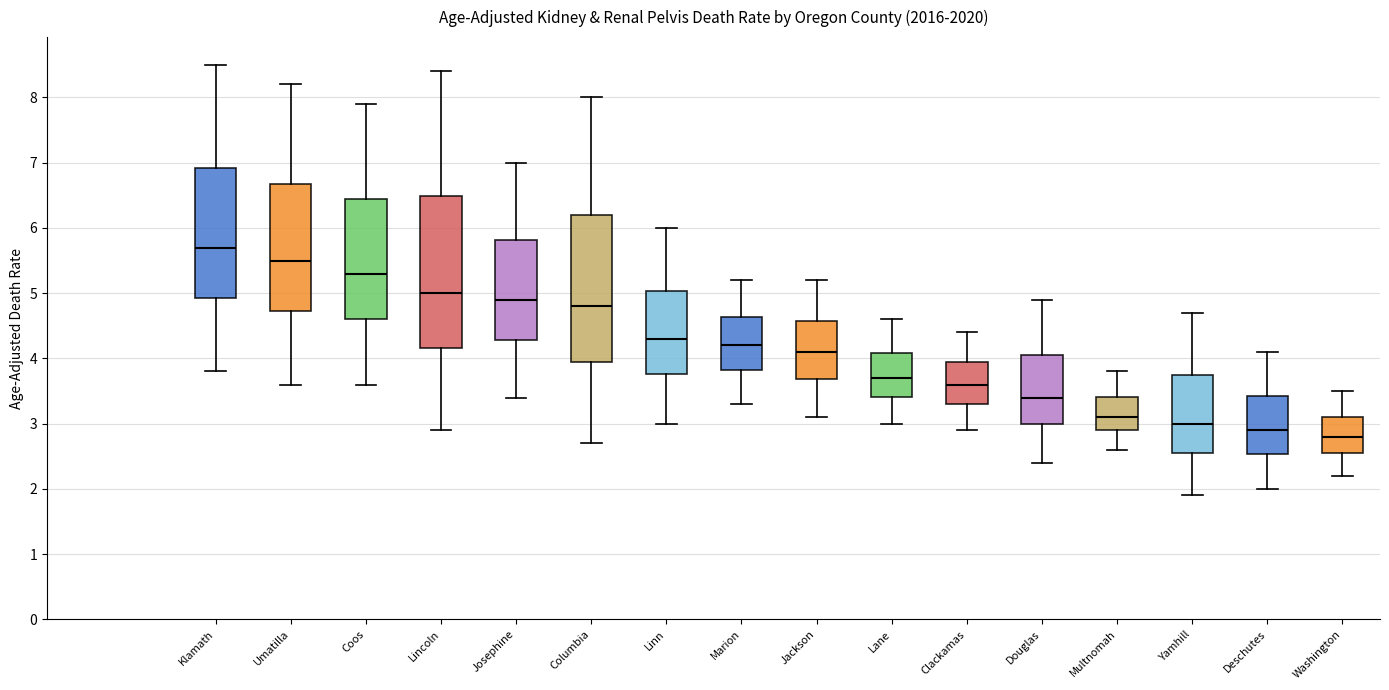

Where is the lower edge of the box for Umatilla on the y-axis? The values are not printed on the chart, so give them approximately, as read against the axis.

4.7